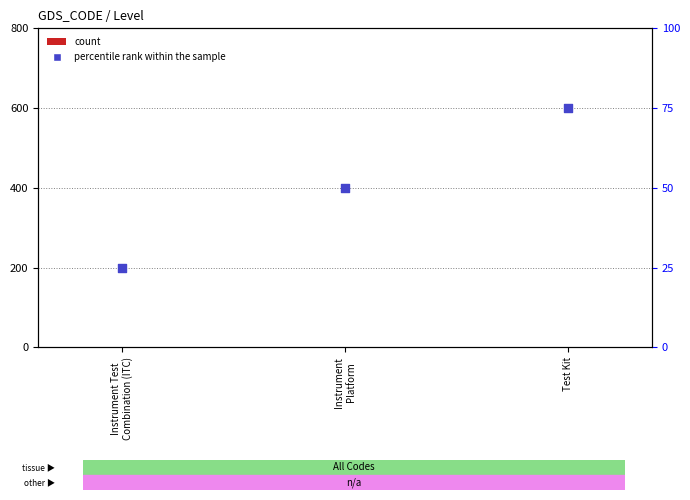

Which series contains the highest Y value?

percentile rank within the sample